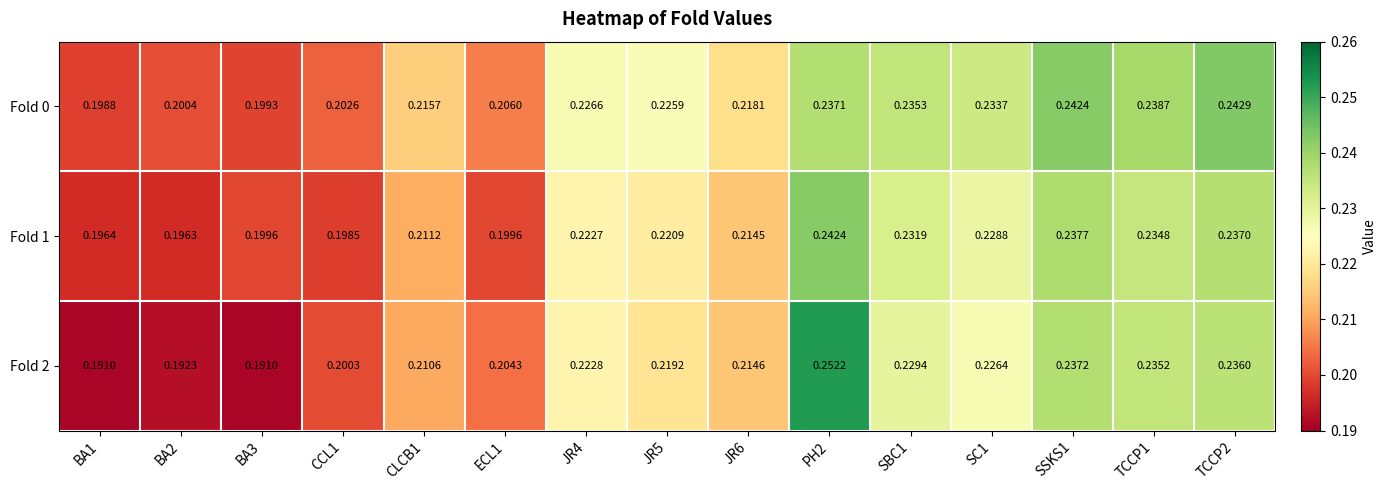

Is the value of Fold 0 at PH2 greater than the value of Fold 2 at CLCB1?

Yes